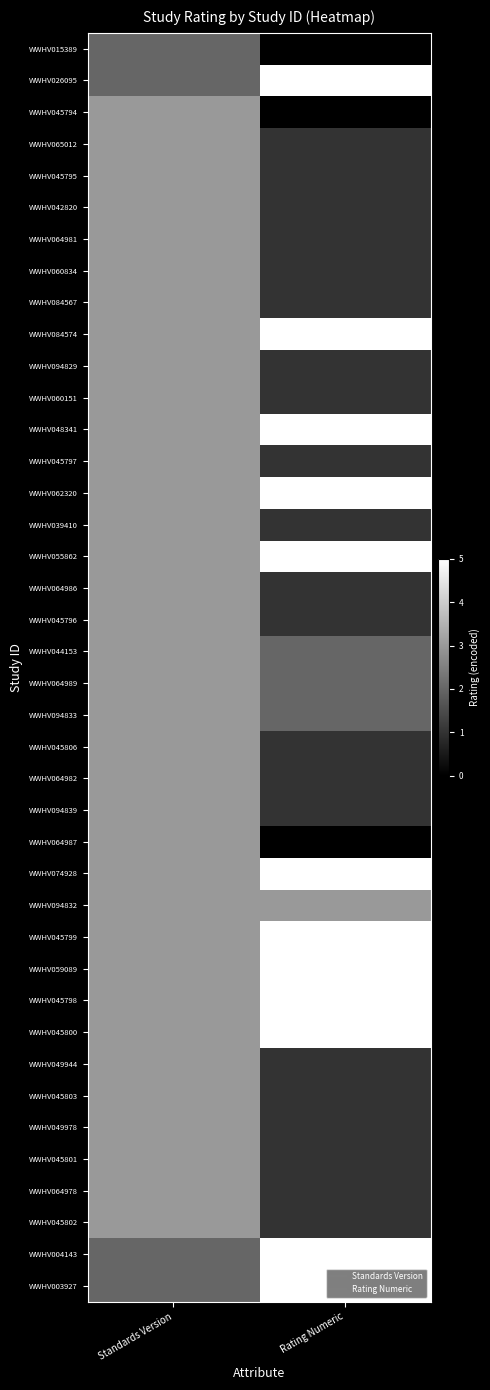

Which series has the widest spread of values?

WWHV026095